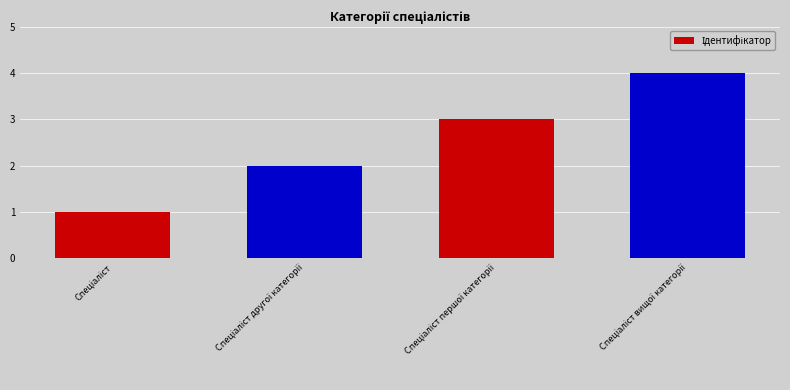

How many values are between 2 and 4?

3